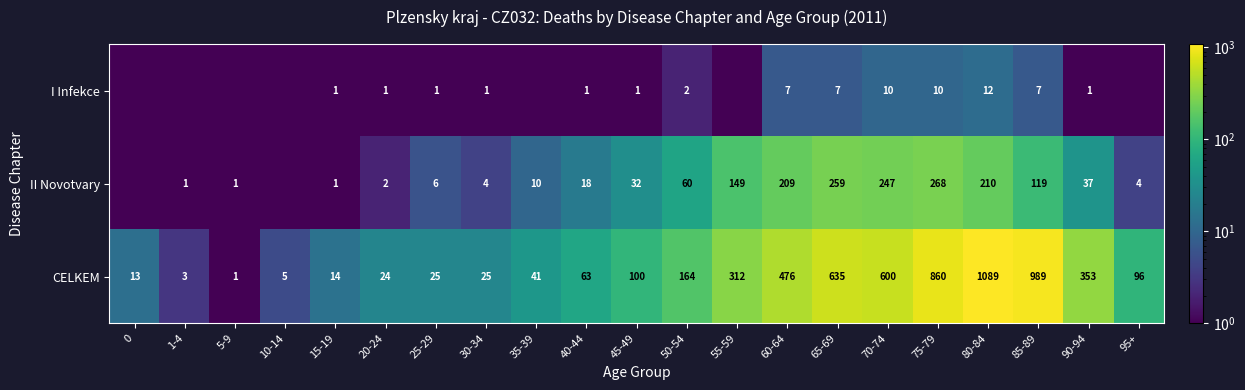

What is the highest value of the CELKEM series?

1089.0